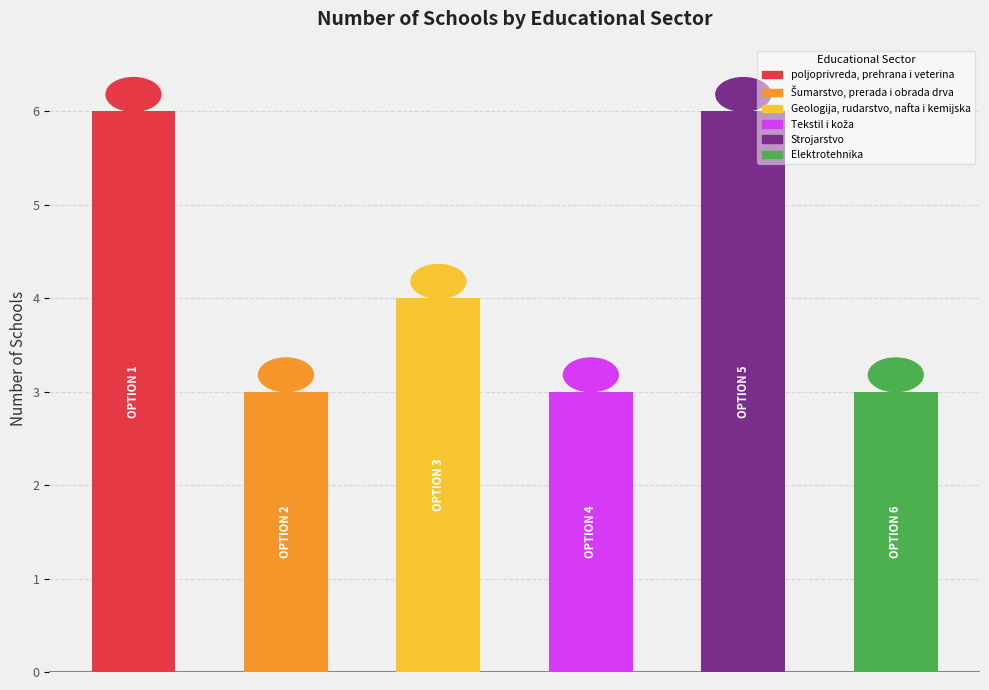

Rank the categories by value from lowest to highest.

Šumarstvo,
prerada i obrada drva, Tekstil i koža, Elektrotehnika, Geologija, rudarstvo,
nafta i kemijska, poljoprivreda,
prehrana i veterina, Strojarstvo